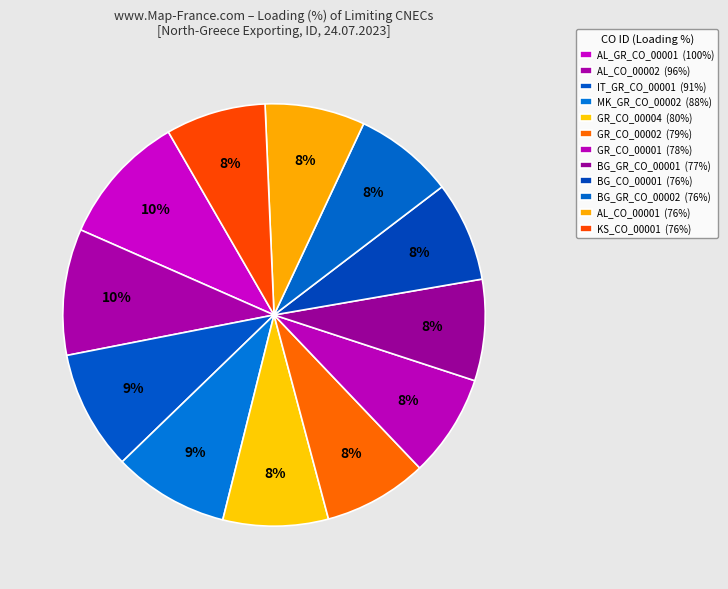

What is the ratio of the value at GR_CO_00002 to the value at BG_GR_CO_00002?

1.0